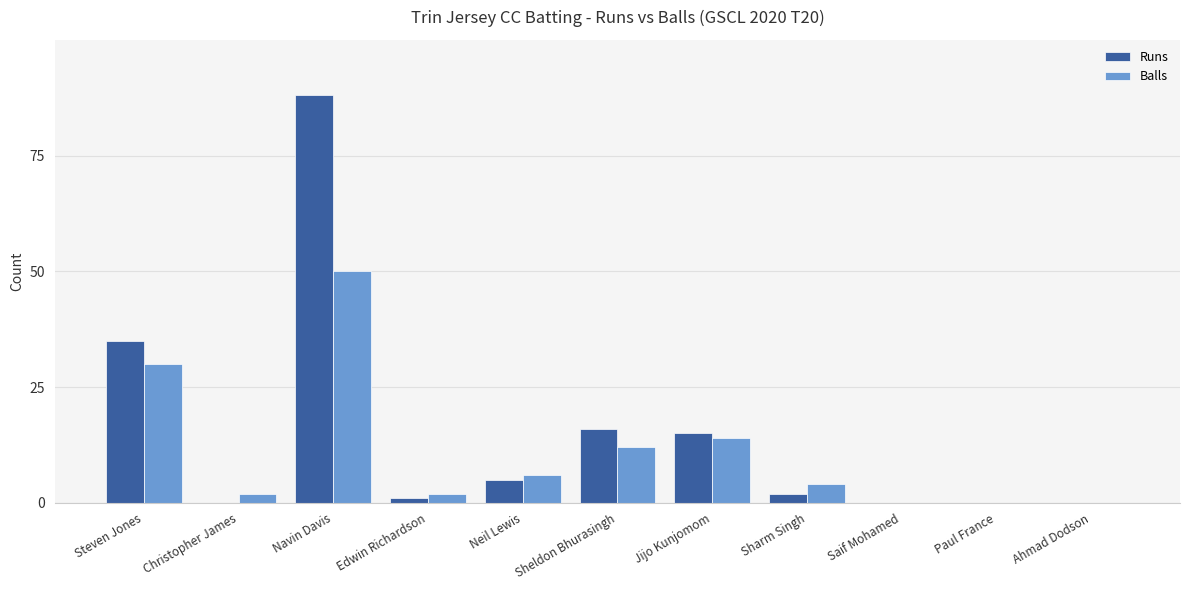

What are all the series names shown in the legend?

Runs, Balls